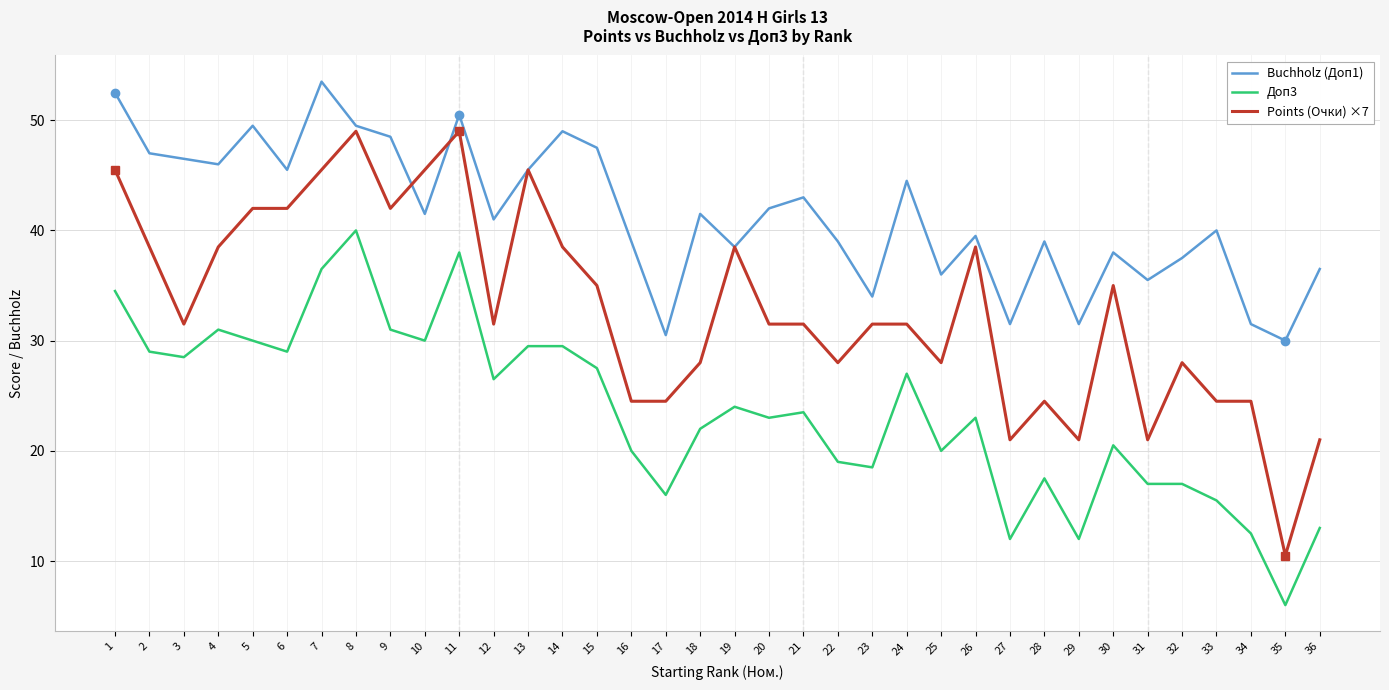

What is the difference between the maximum and minimum values in the Points (Очки) ×7 series?

38.5